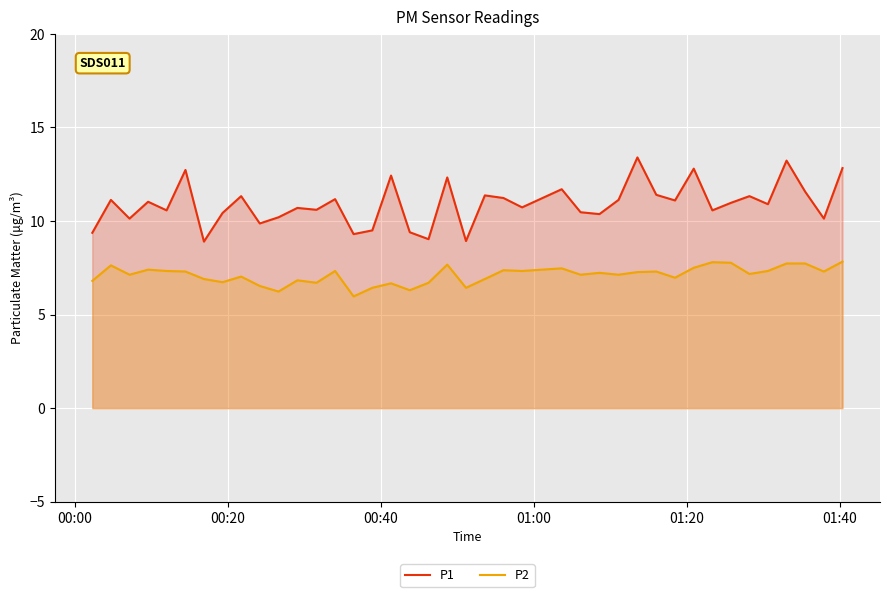

Does the chart display data point markers on the line(s)?

No